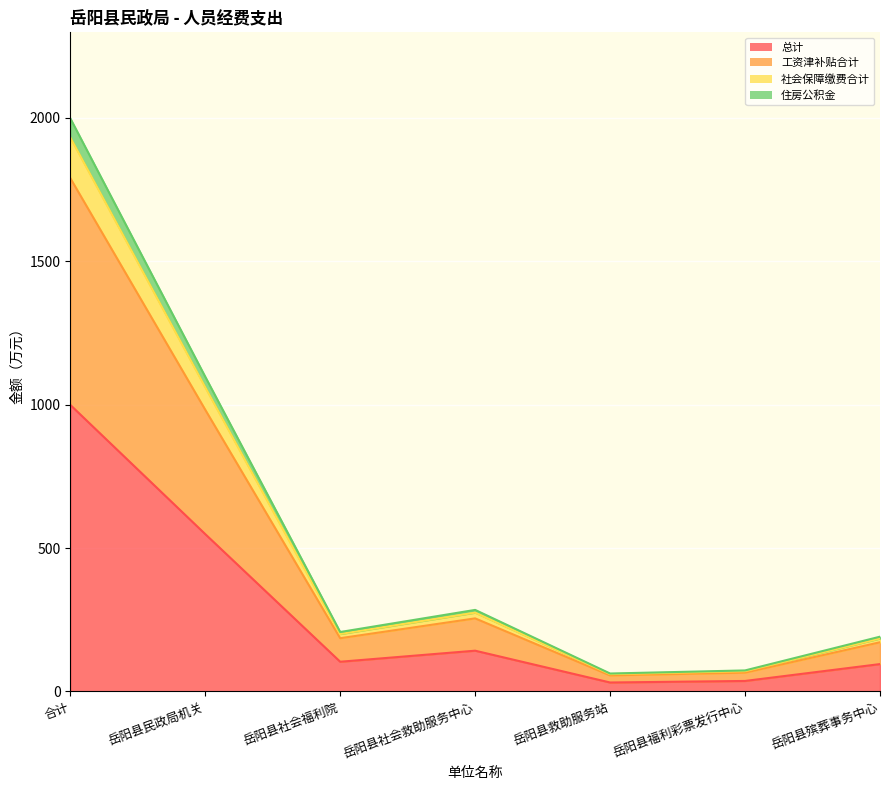

True or false: 社会保障缴费合计 has more than 2 interior local peaks.

False